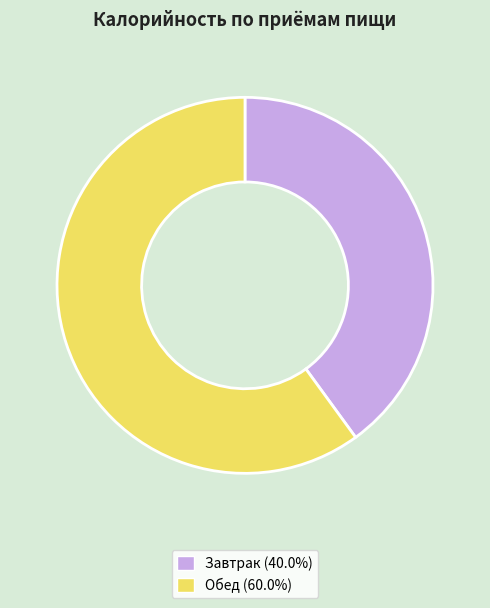

True or false: Завтрак accounts for 33% of the total.

False